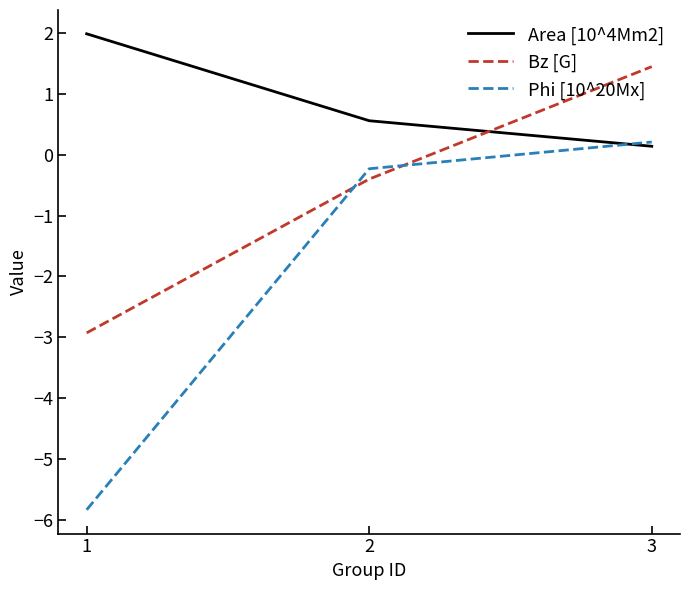

Which series changed the most between 1 and 3?

Phi [10^20Mx]